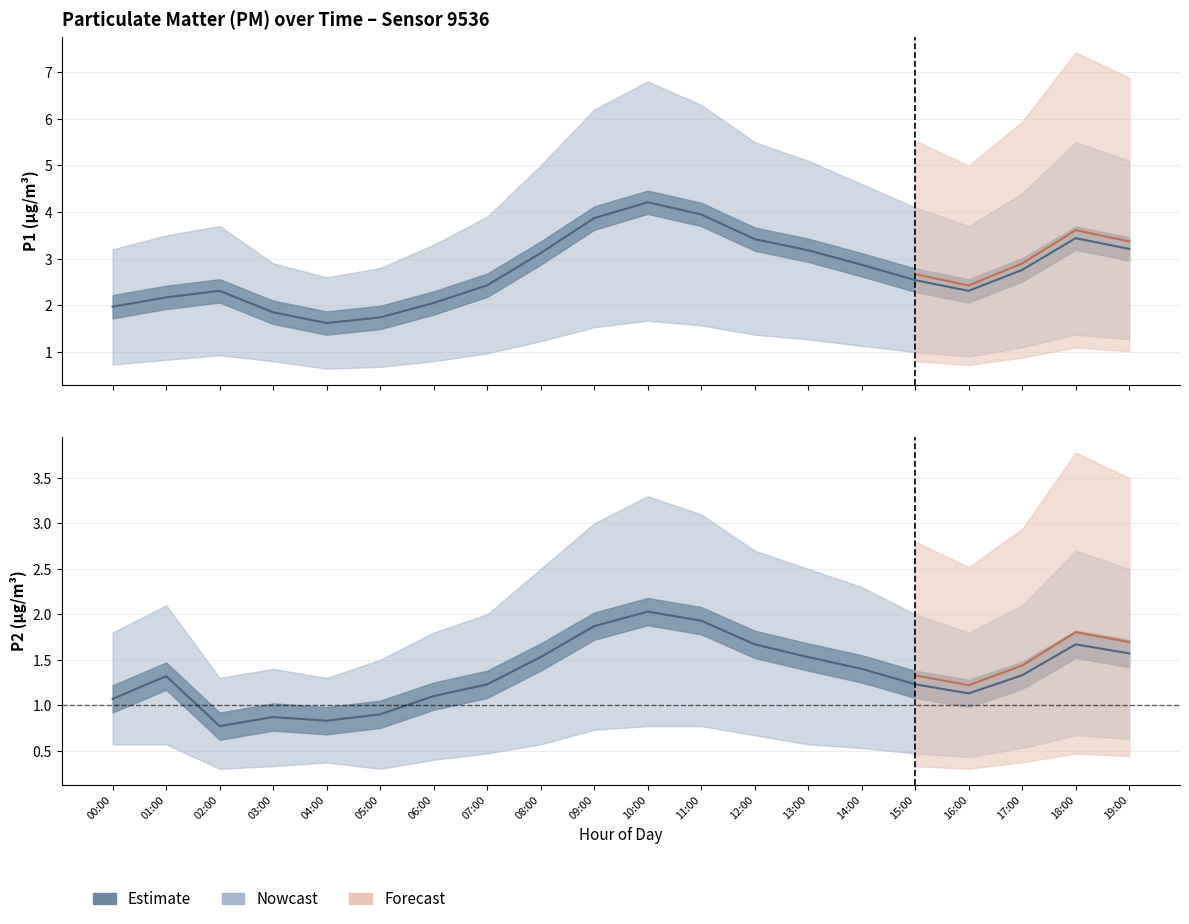

How many interior local valleys does the P2 series have?

3